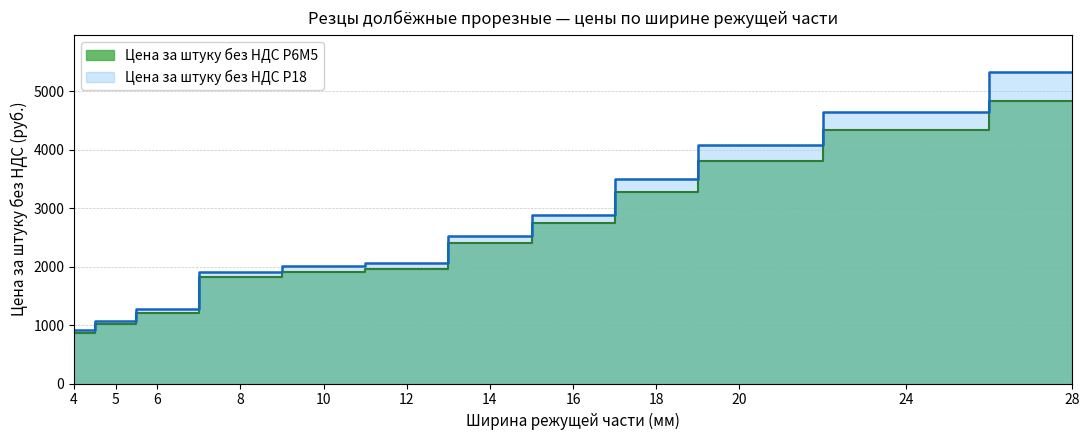

What is the highest value of the Цена за штуку без НДС Р18 series?

5322